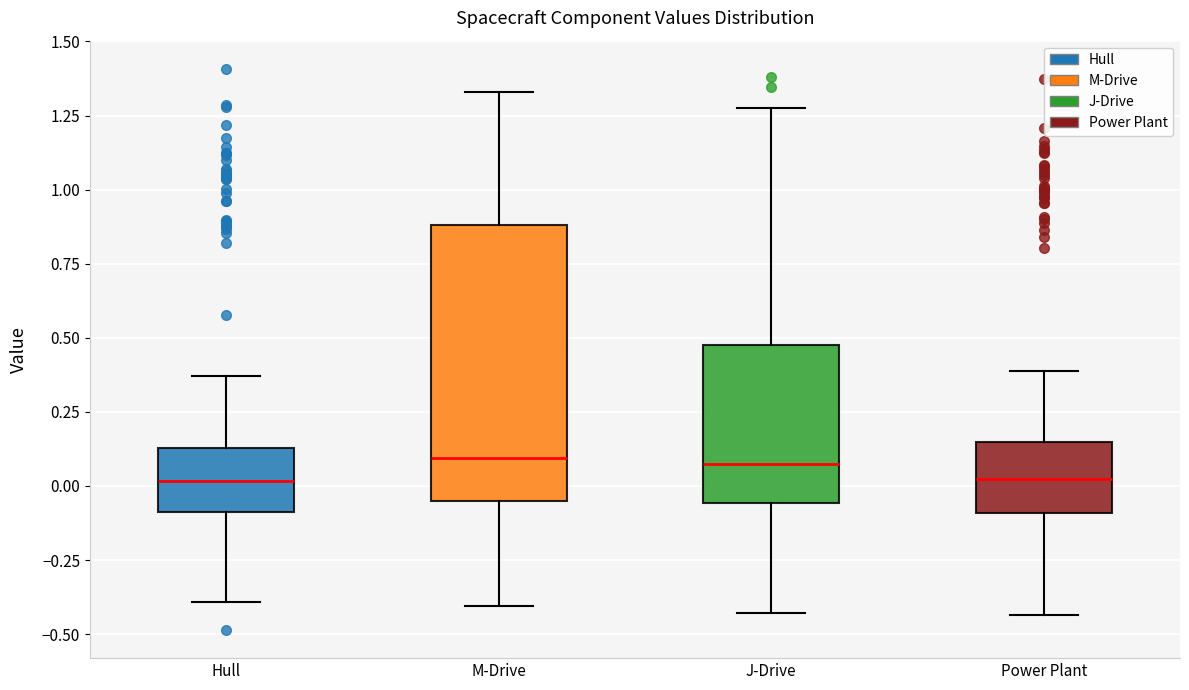

Reading left to right, read every box against the y-axis: the position of its median line, the range the box covers, and the ends of its whiskers. The values are not printed on the chart, so give them approximately, as read against the axis.

Hull: median 0.00, box -0.10 to 0.15, whiskers -0.40 to 0.35
M-Drive: median 0.10, box -0.05 to 0.90, whiskers -0.40 to 1.35
J-Drive: median 0.05, box -0.05 to 0.50, whiskers -0.45 to 1.30
Power Plant: median 0.00, box -0.10 to 0.15, whiskers -0.45 to 0.40